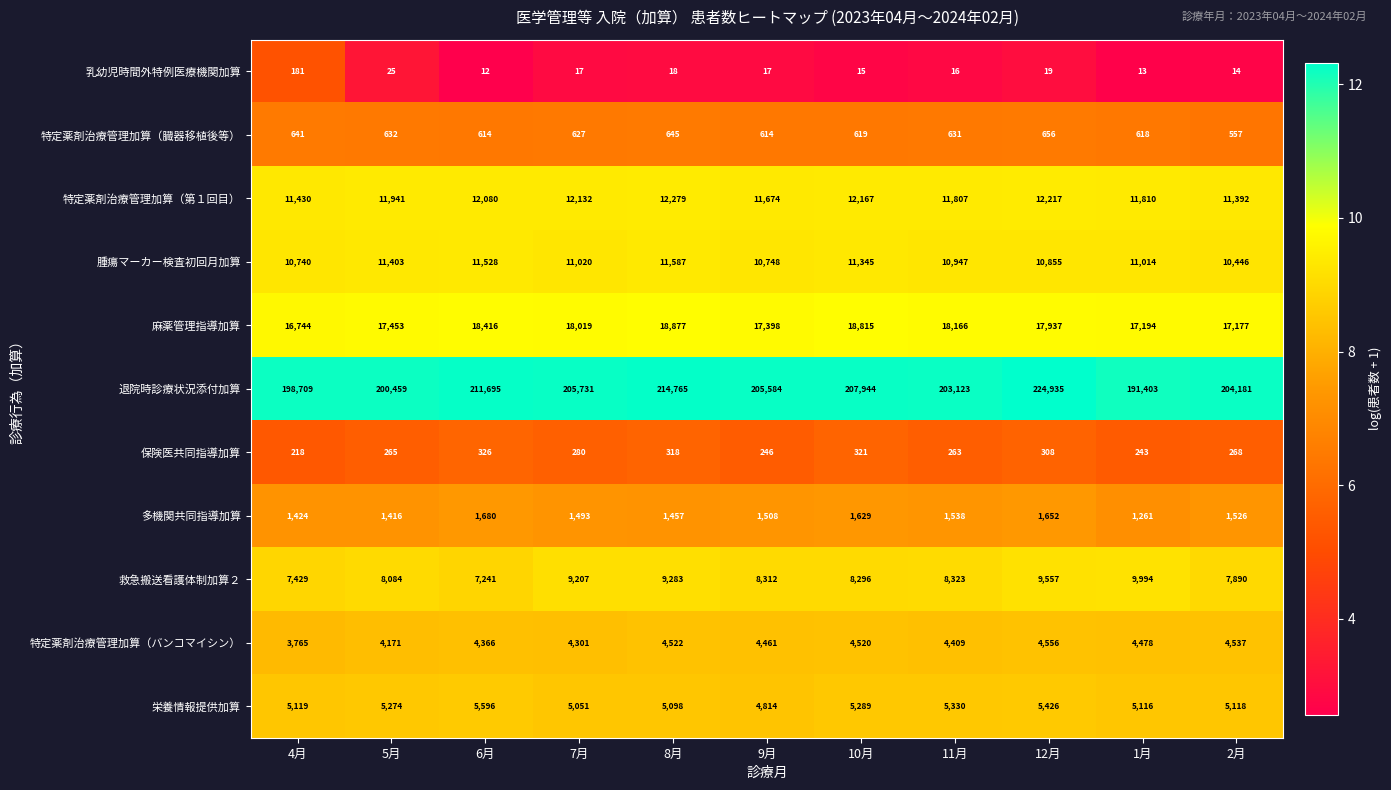

Which category has the highest value in the 栄養情報提供加算 series?

6月